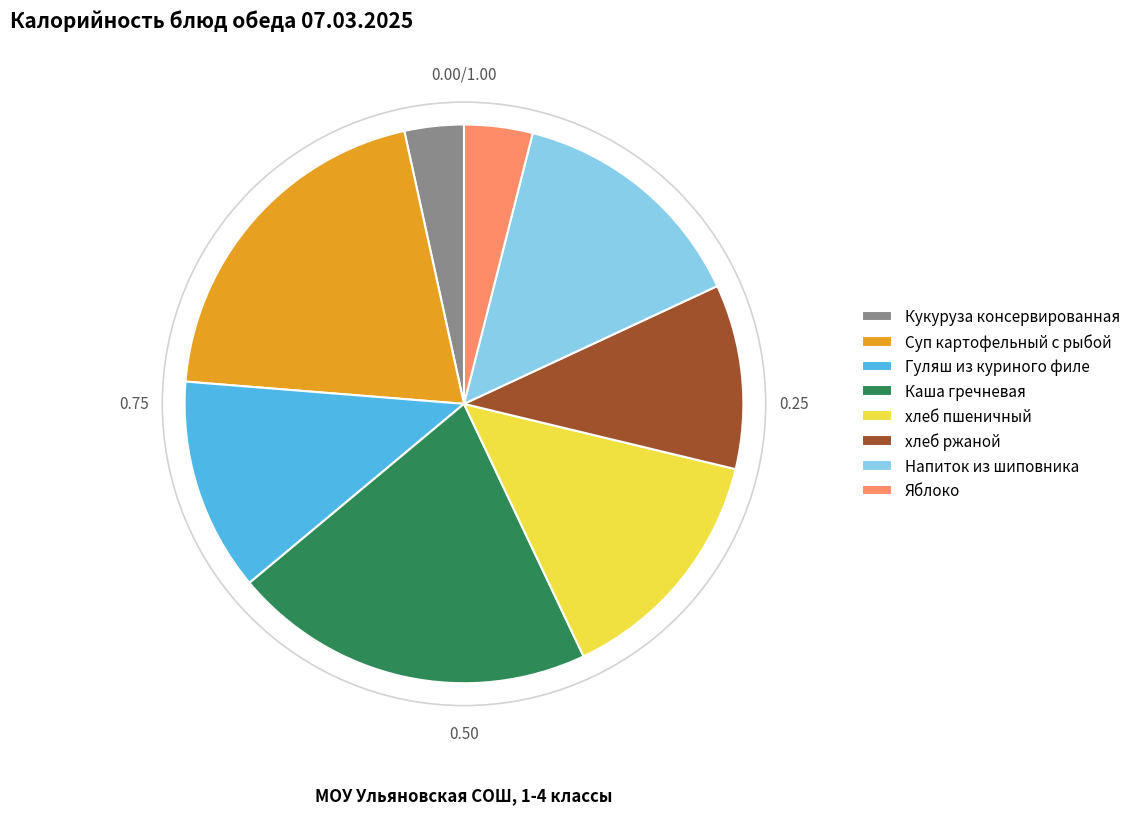

Between Кукуруза консервированная and Гуляш из куриного филе, which is larger?

Гуляш из куриного филе